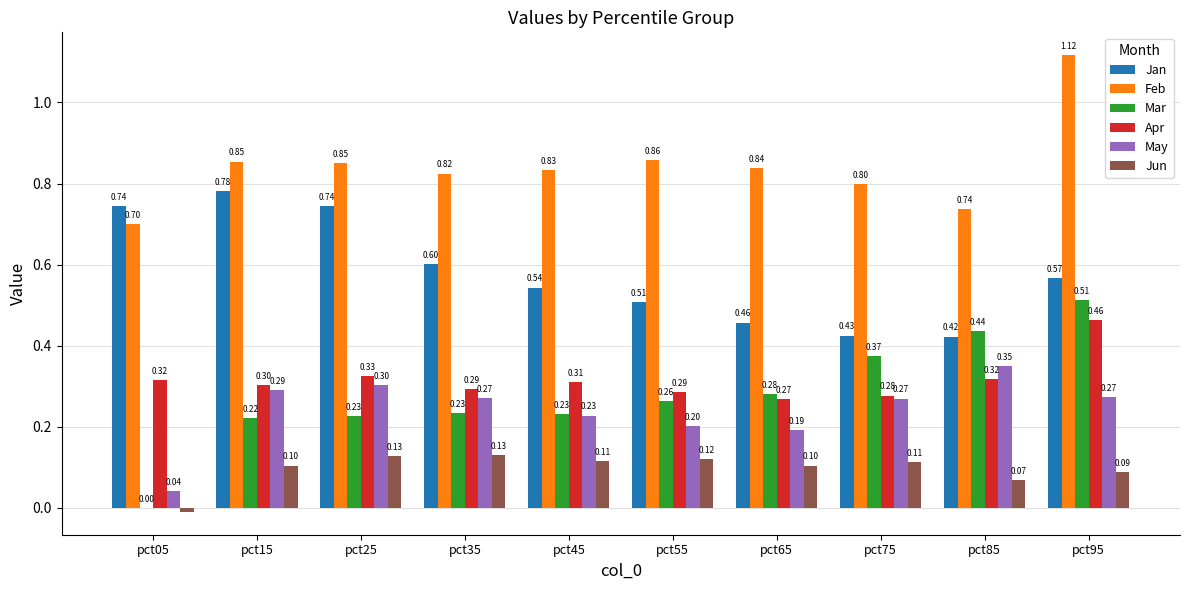

Are the bars grouped side by side (vs. stacked)?

Yes